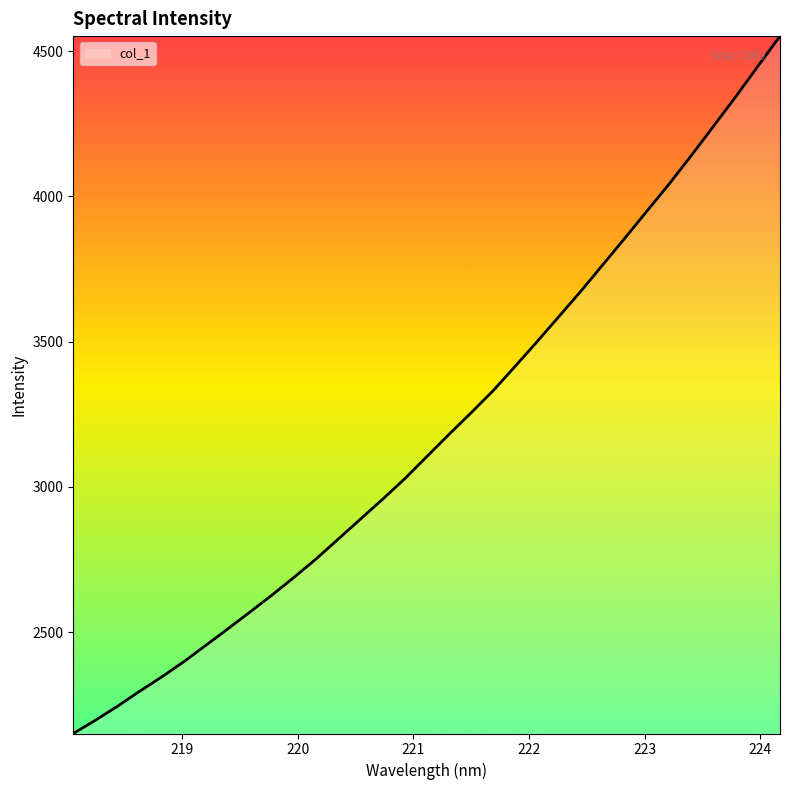

What is the difference between the maximum and minimum values?

2401.1